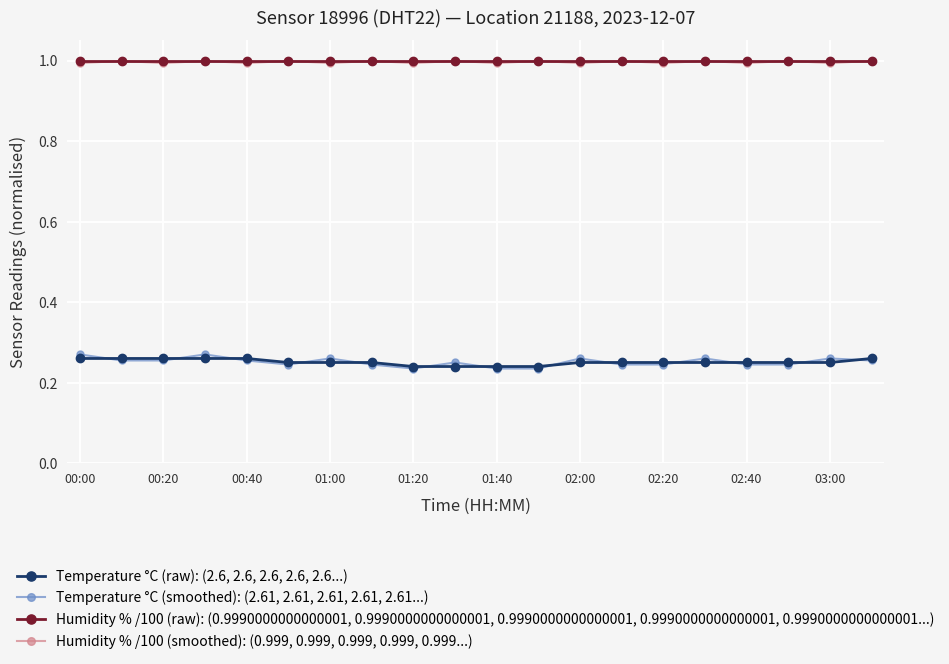

What is the maximum value for Humidity % /100 (raw): (0.9990000000000001, 0.9990000000000001, 0.9990000000000001, 0.9990000000000001, 0.9990000000000001...)?

1.0